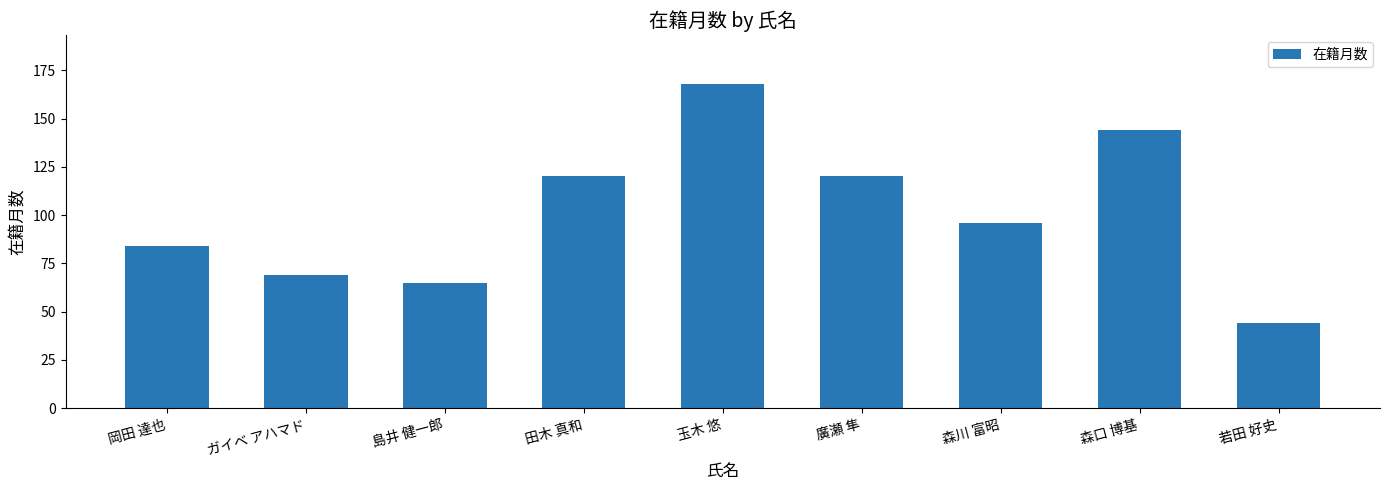

Where is the data nearest to the value 106?

森川 富昭